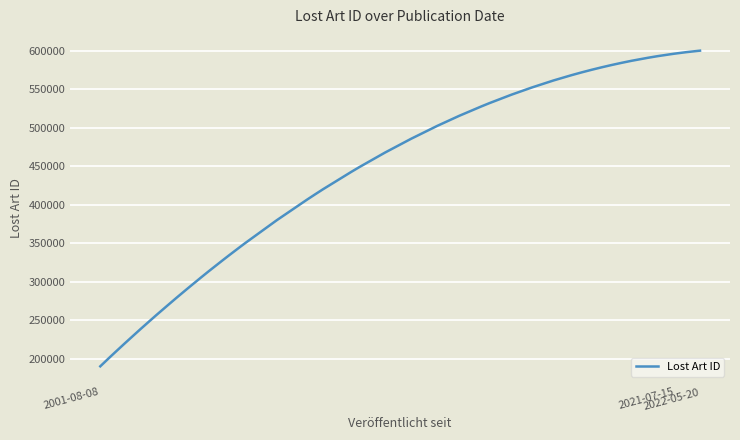

What is the minimum value shown in the chart?

190382.5